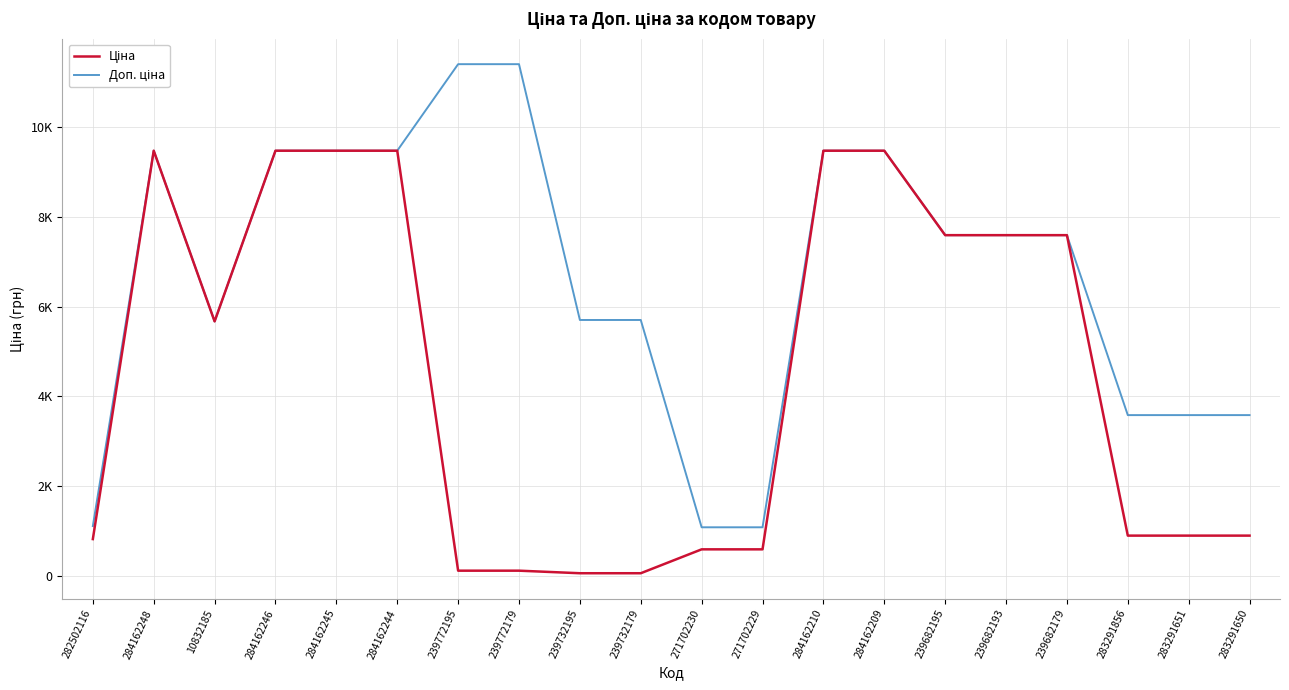

Does the chart display data point markers on the line(s)?

No